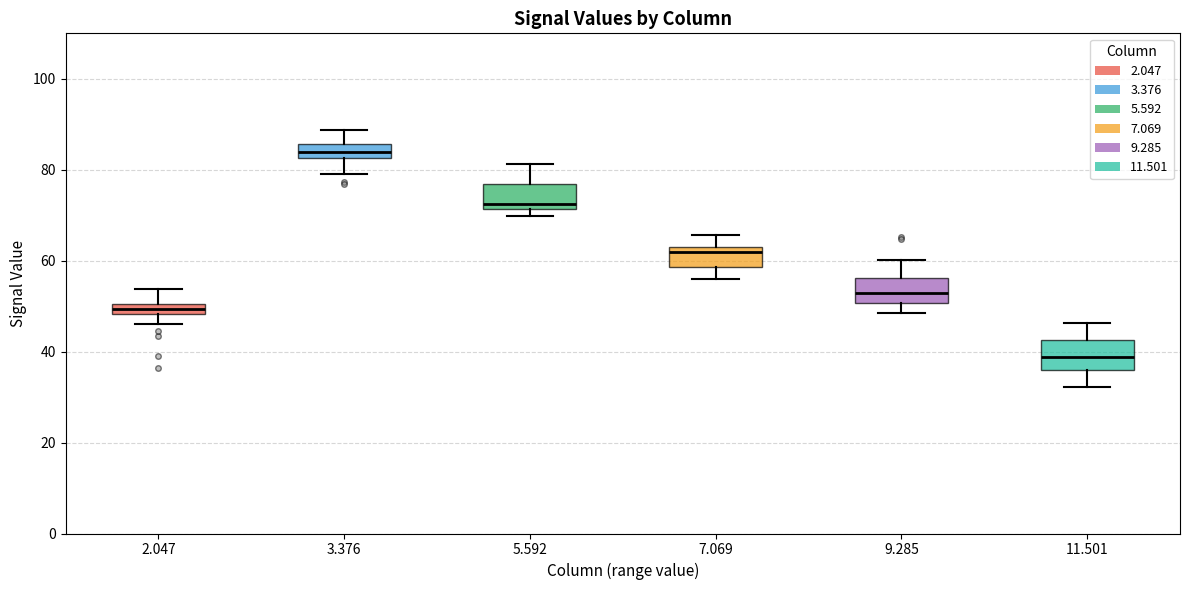

Which box's median line is the highest?

3.376